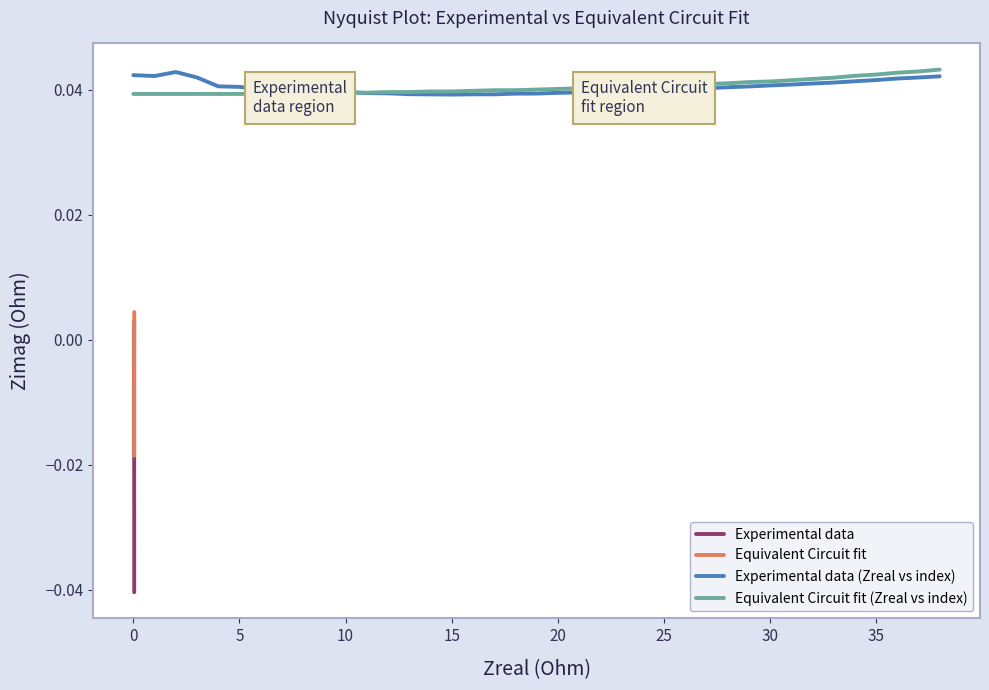

True or false: Equivalent Circuit fit has more than 2 points higher than both neighbors.

False